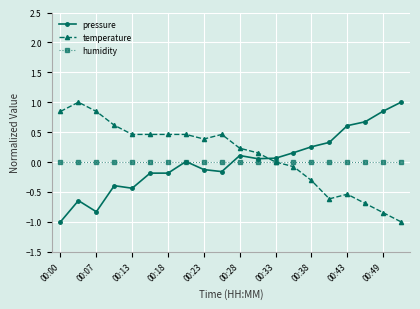

What is the maximum value shown in the chart?

1.0